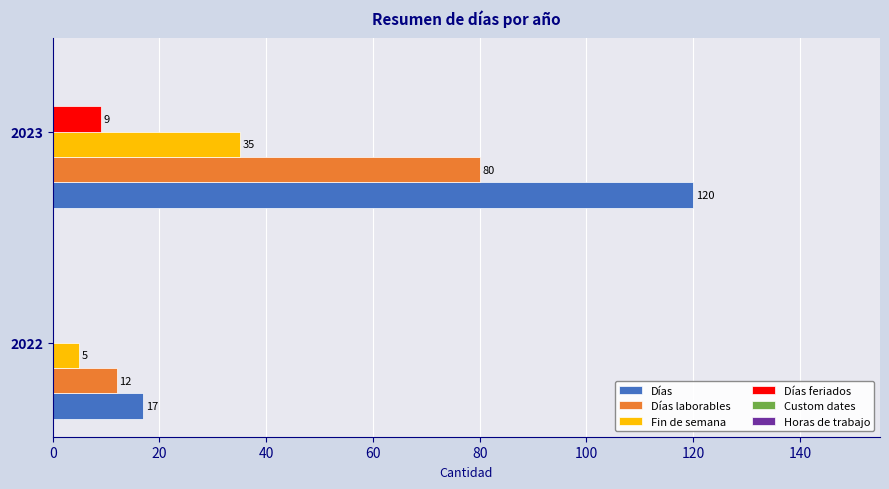

Which series changed the most between 2022 and 2023?

Días